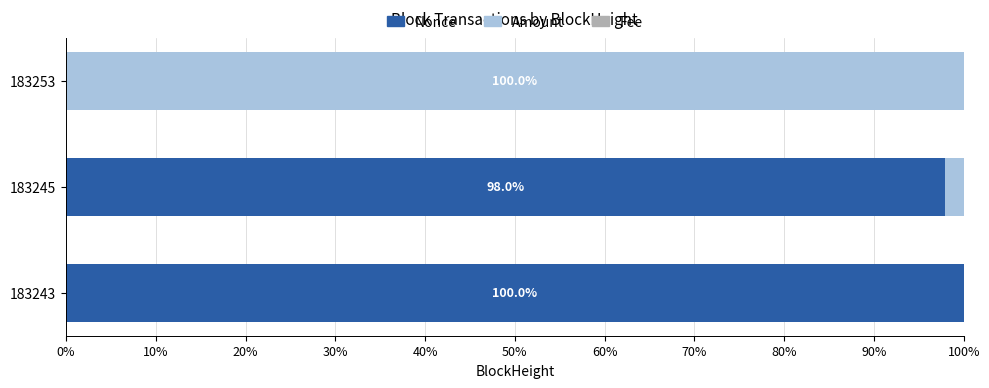

At which label does Nonce reach its peak?

183243